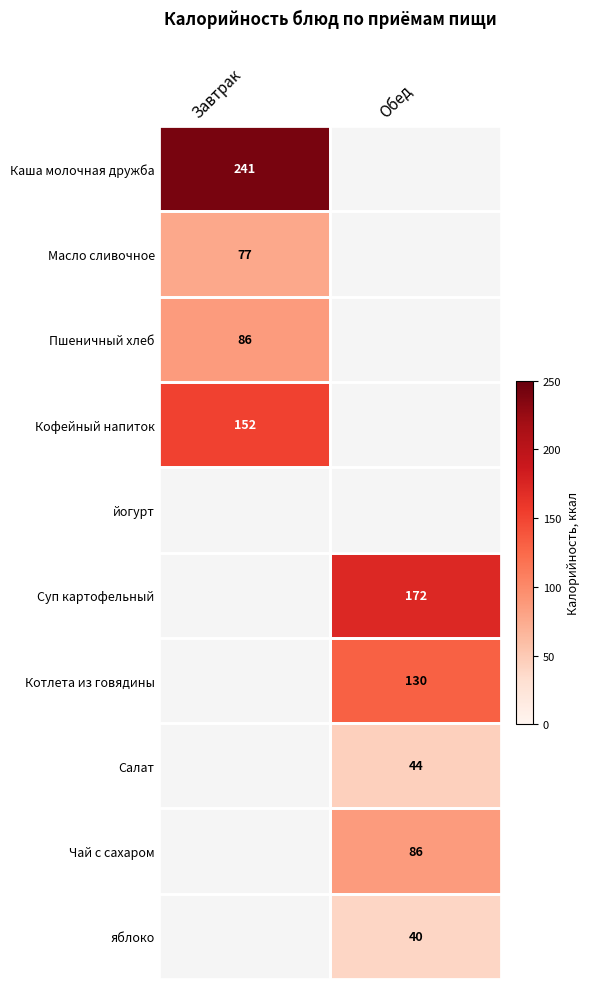

At how many categories does at least one series exceed 60?

2